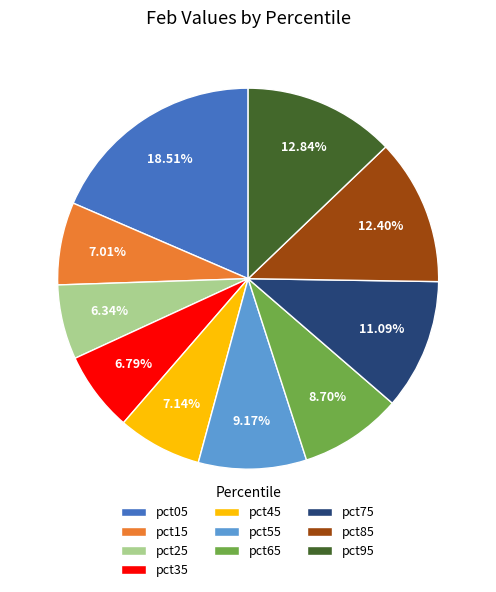

The pct95 slice represents 27% of the pie. True or false?

False